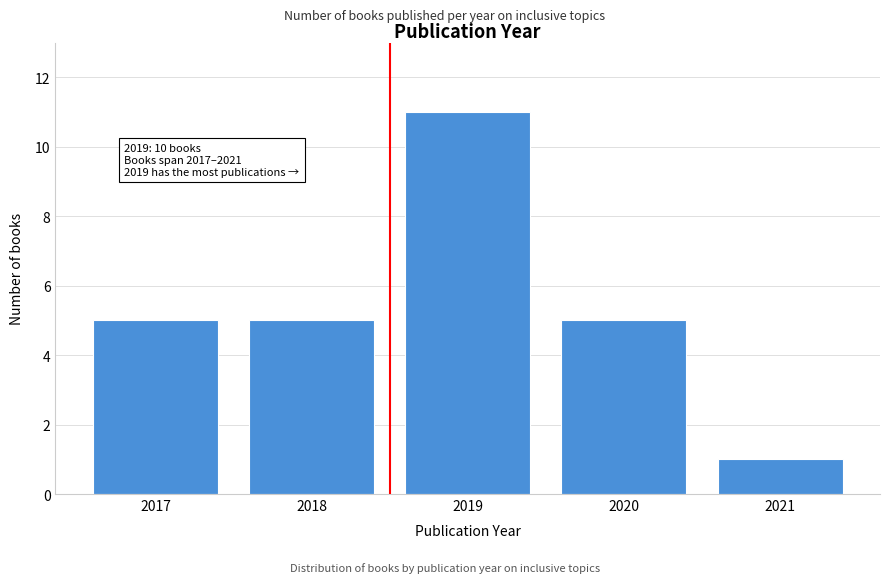

Reading left to right, list all the values displayed in this chart.

5	5	11	5	1